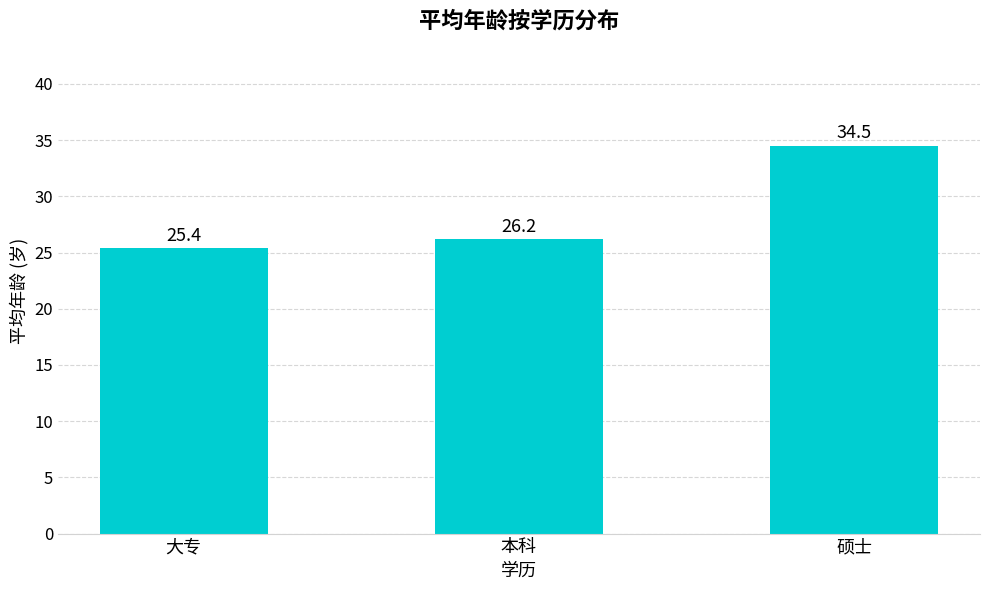

What is the difference between the maximum and second lowest values?

8.3